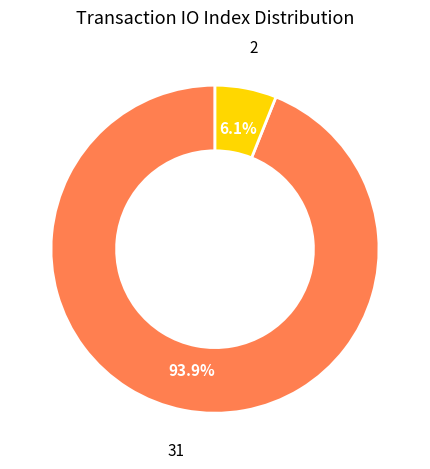

How many slices are in this pie chart?

2